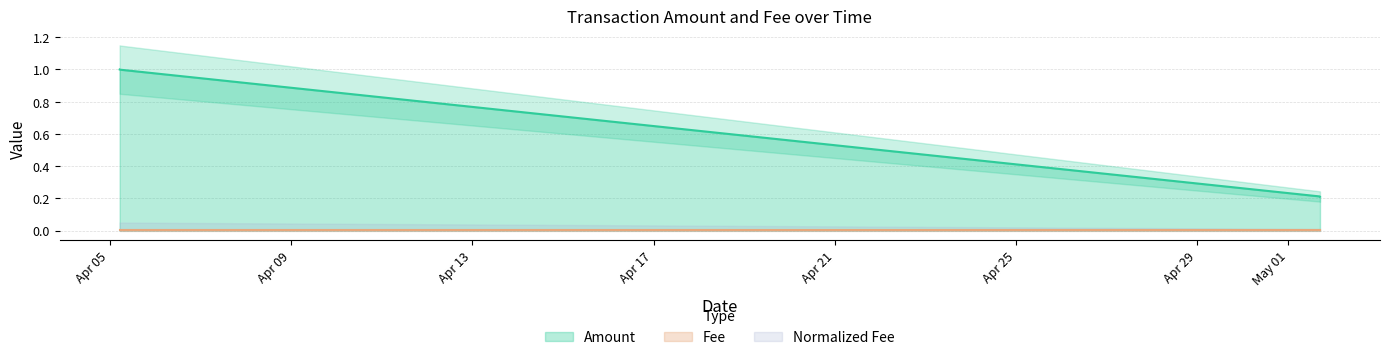

At which category does the chart reach its minimum across all series?

2017-04-05 05:18:38